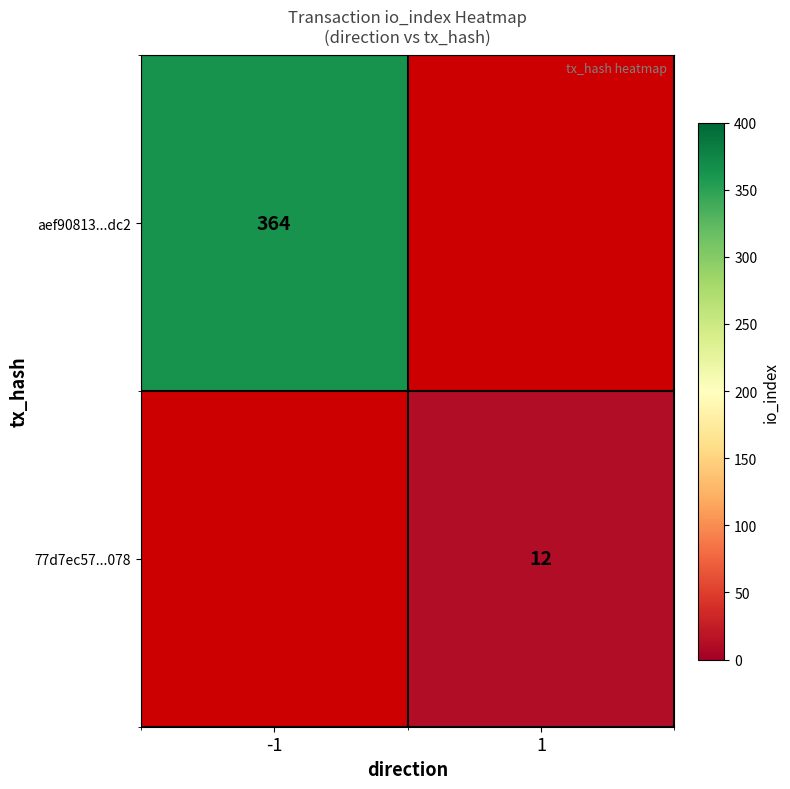

How many distinct data groups are displayed?

2